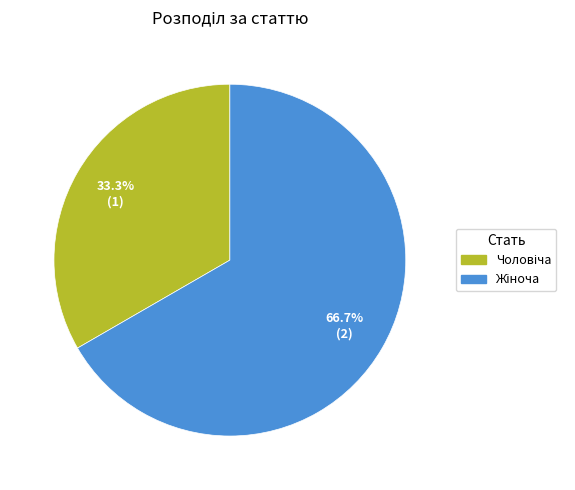

To the nearest percent, what percentage of the pie is Чоловіча?

33%